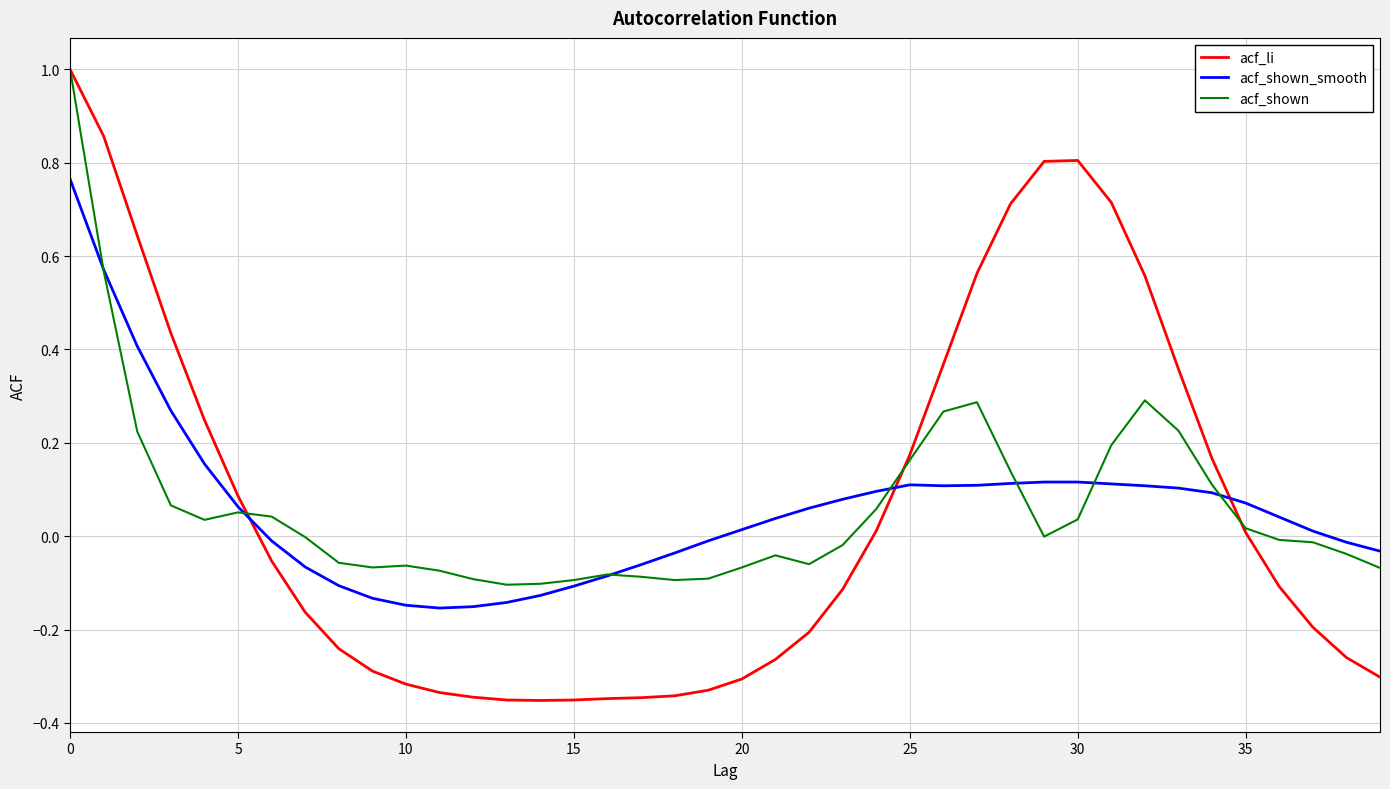

What is the highest value of the acf_li series?

1.0